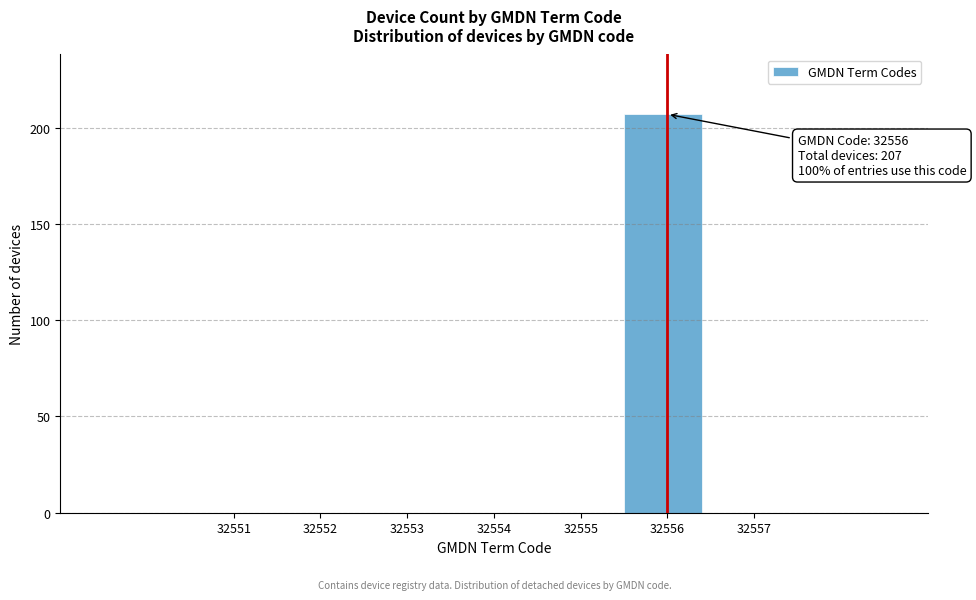

Which range on the x-axis has the tallest bar?

32555.5 to 32556.5